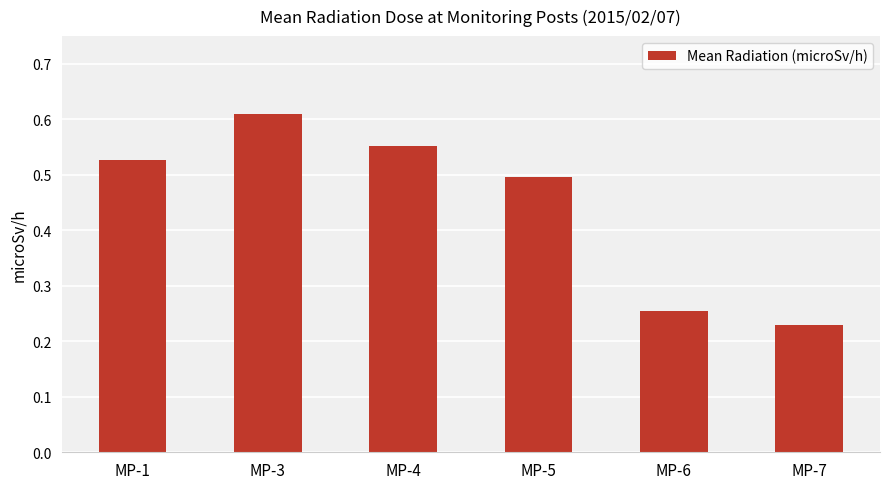

At which category does the chart reach its peak across all series?

MP-3